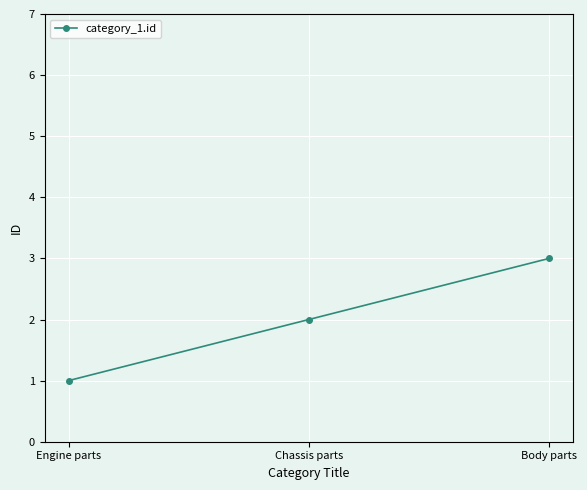

What is the difference between the values at Body parts and Engine parts?

2